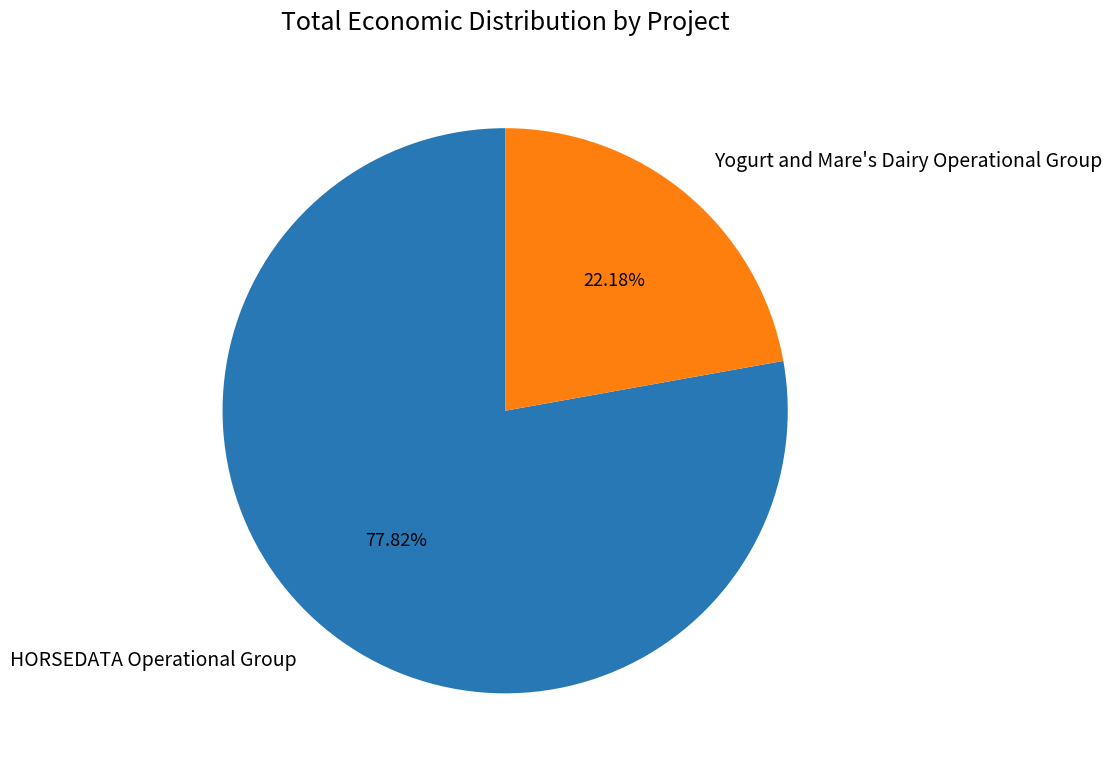

Between HORSEDATA Operational Group and Yogurt and Mare's Dairy Operational Group, which is larger?

HORSEDATA Operational Group